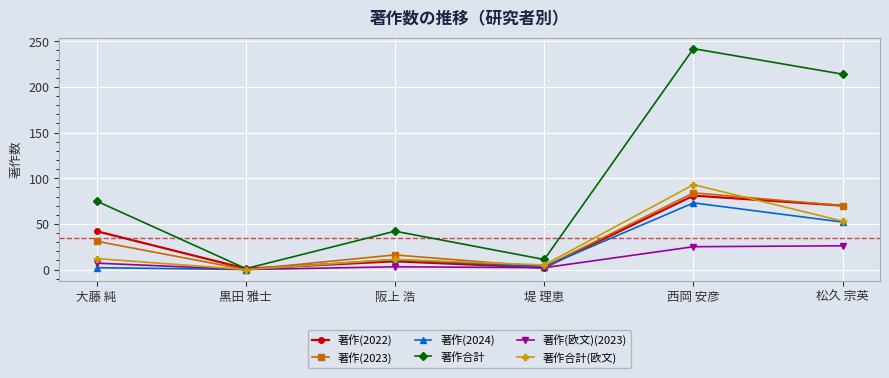

Where is the first local maximum for 著作合計?

阪上 浩